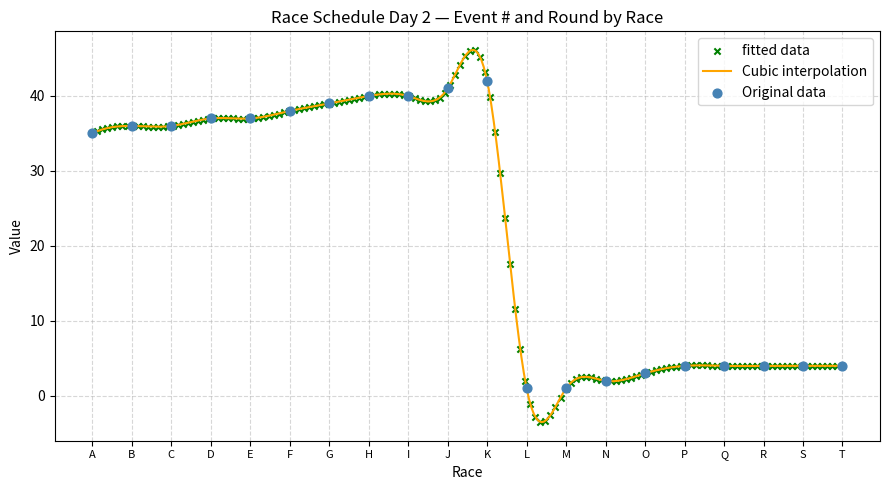

What is the change in value from K to R?

-38